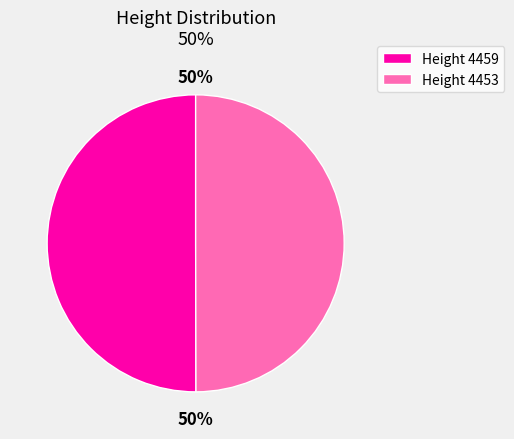

To the nearest percent, what is the average slice percentage?

50%